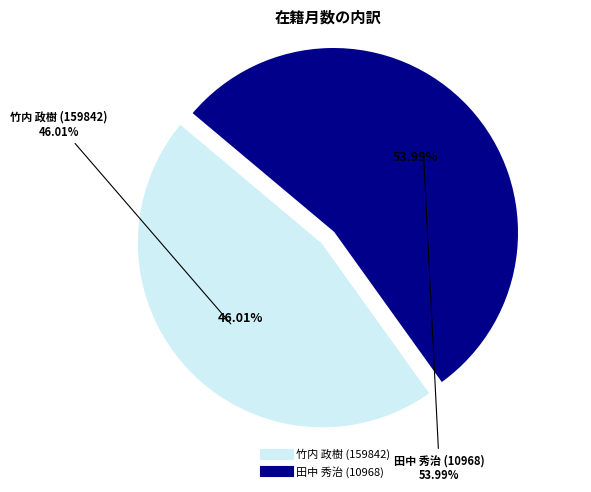

True or false: 竹内 政樹 (159842) accounts for 46% of the total.

True